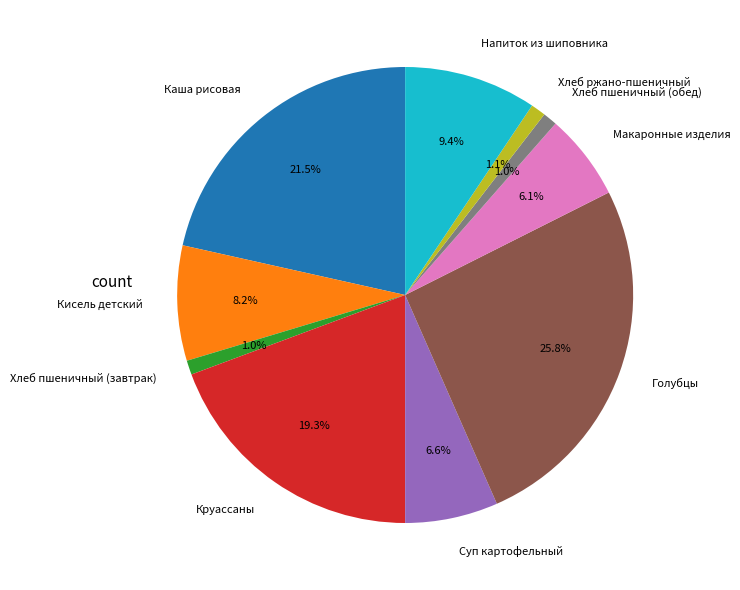

How many segments does this pie chart have?

10